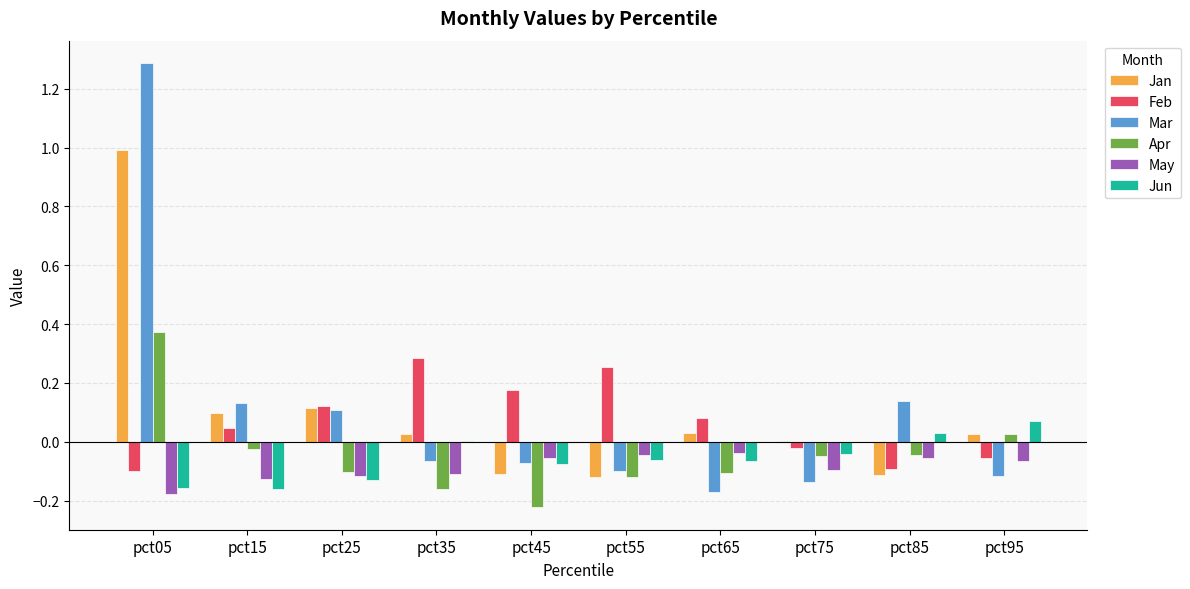

What is the sum of all Apr values?

-0.4